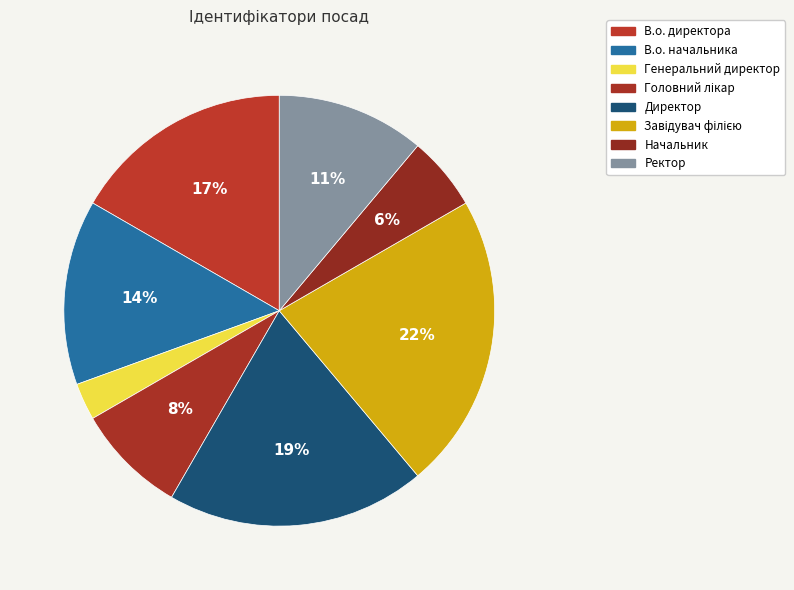

Approximately how many times larger is the value at Начальник compared to Генеральний директор?

2.0